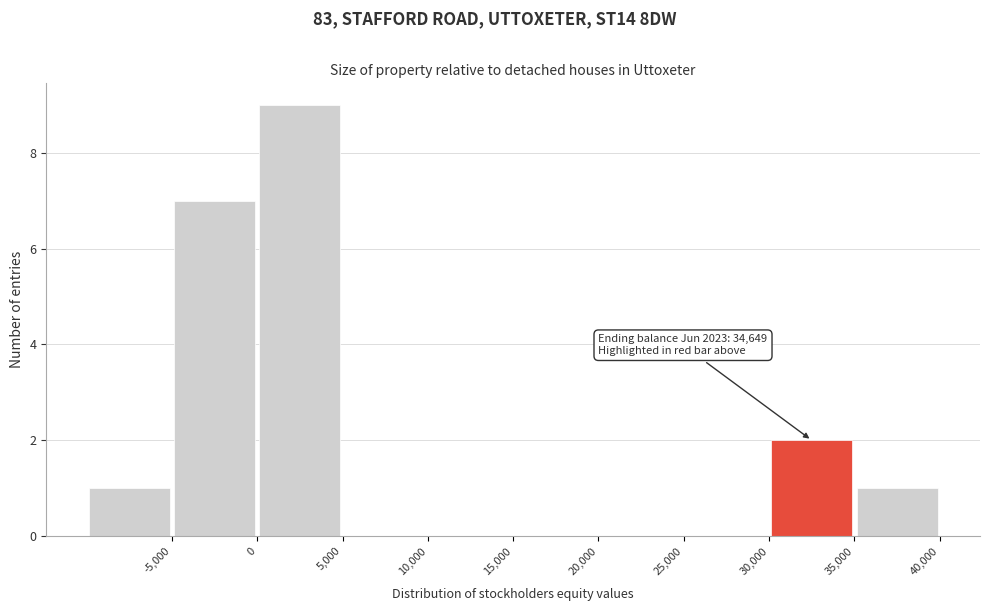

Which range on the x-axis has the tallest bar?

0 to 5000